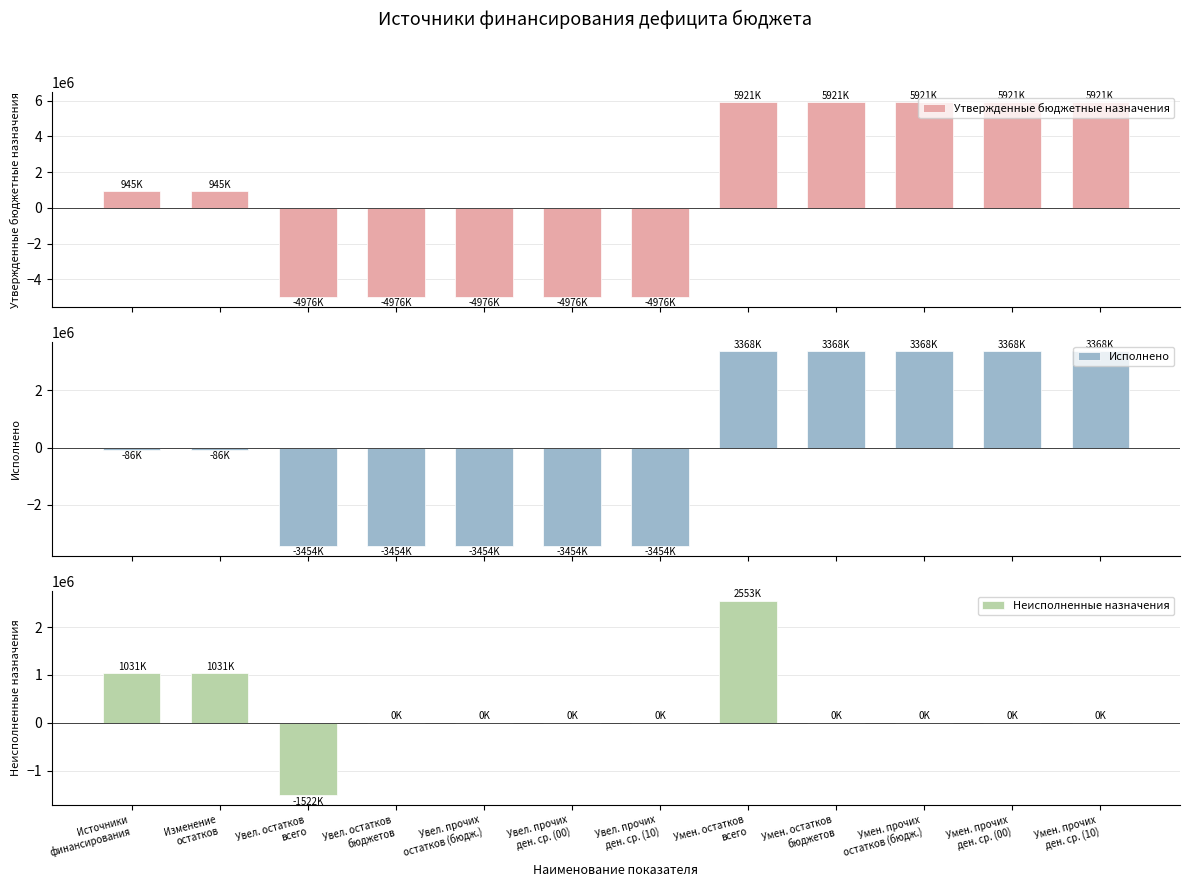

The Исполнено series shows -3454002.2 at Увел. остатков
бюджетов. True or false?

True